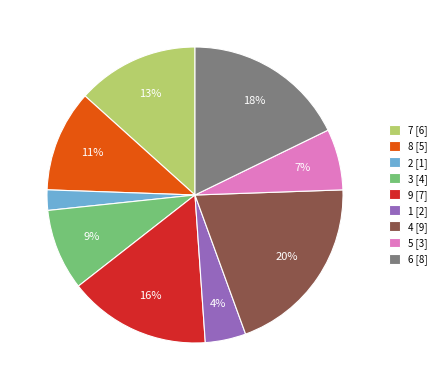

Does 4 [9] represent more than half of the total?

No